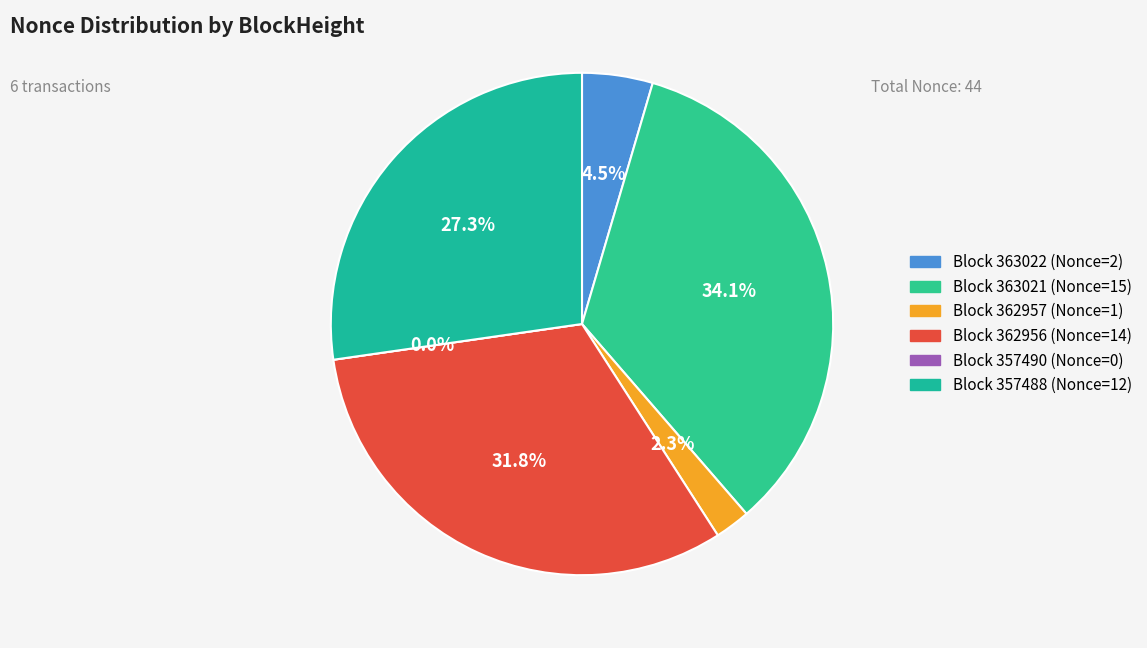

Which slice is the largest?

363021